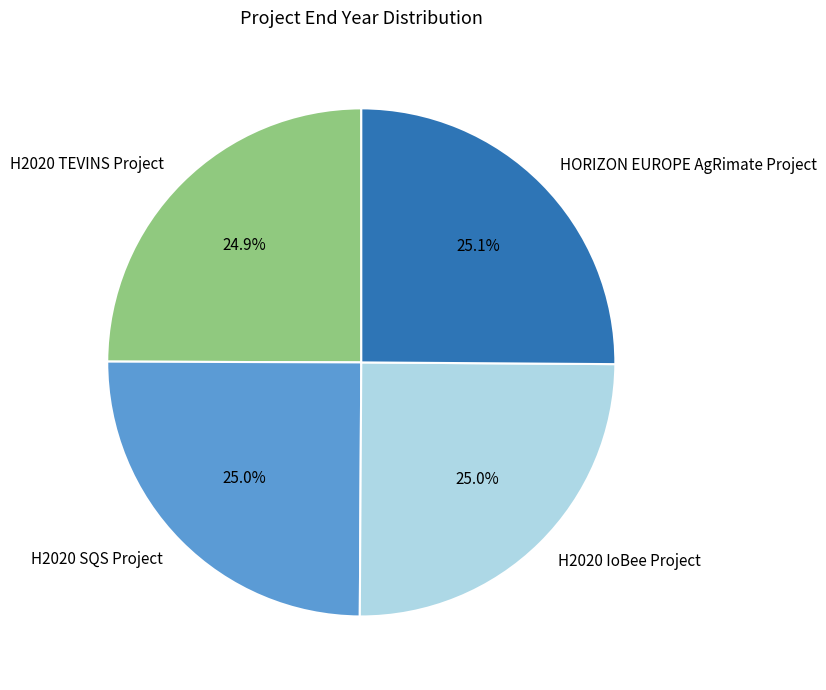

To the nearest percent, what portion does H2020 SQS Project represent?

25%